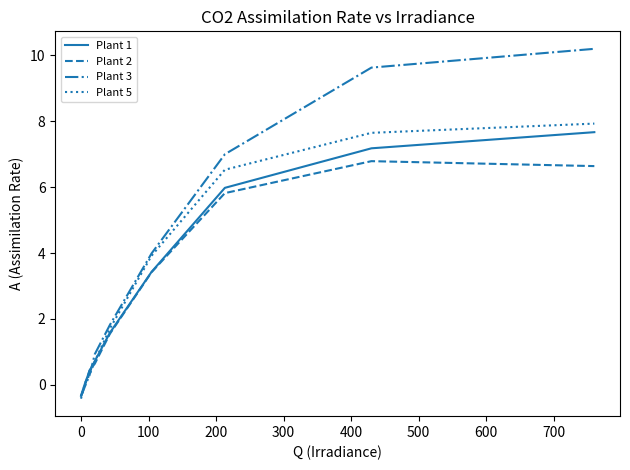

What is the minimum value for Plant 1?

-0.3